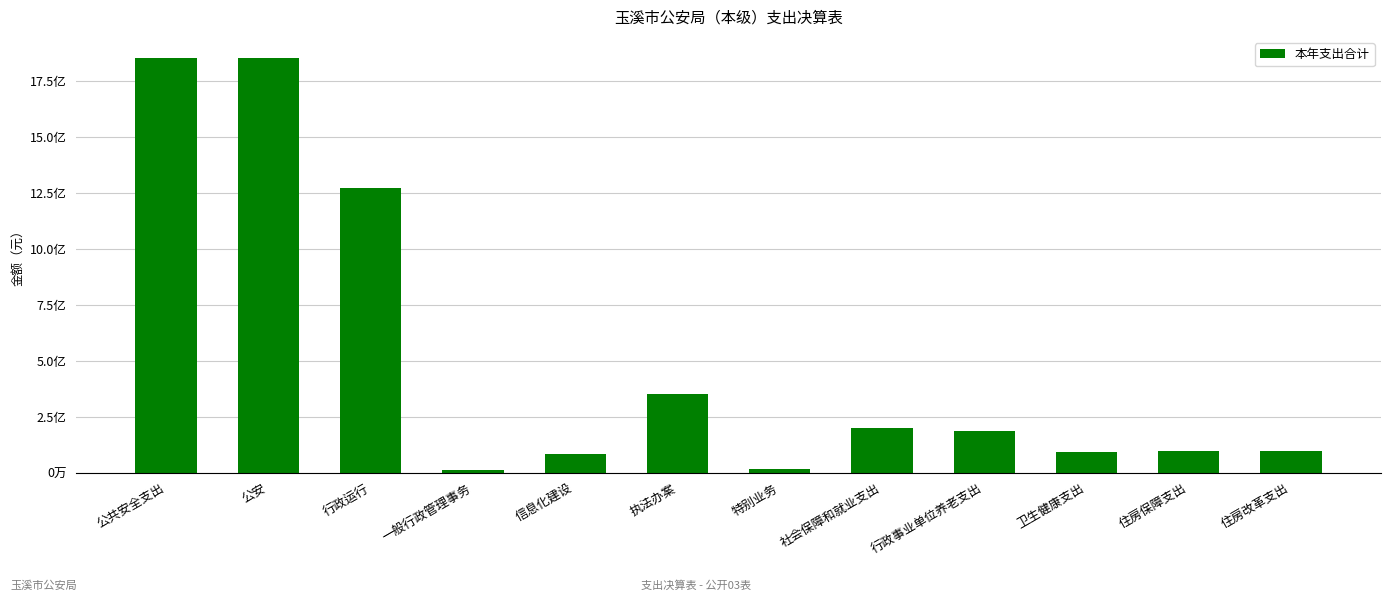

Rank the categories by value from highest to lowest.

公共安全支出, 公安, 行政运行, 执法办案, 社会保障和就业支出, 行政事业单位养老支出, 住房保障支出, 住房改革支出, 卫生健康支出, 信息化建设, 特别业务, 一般行政管理事务